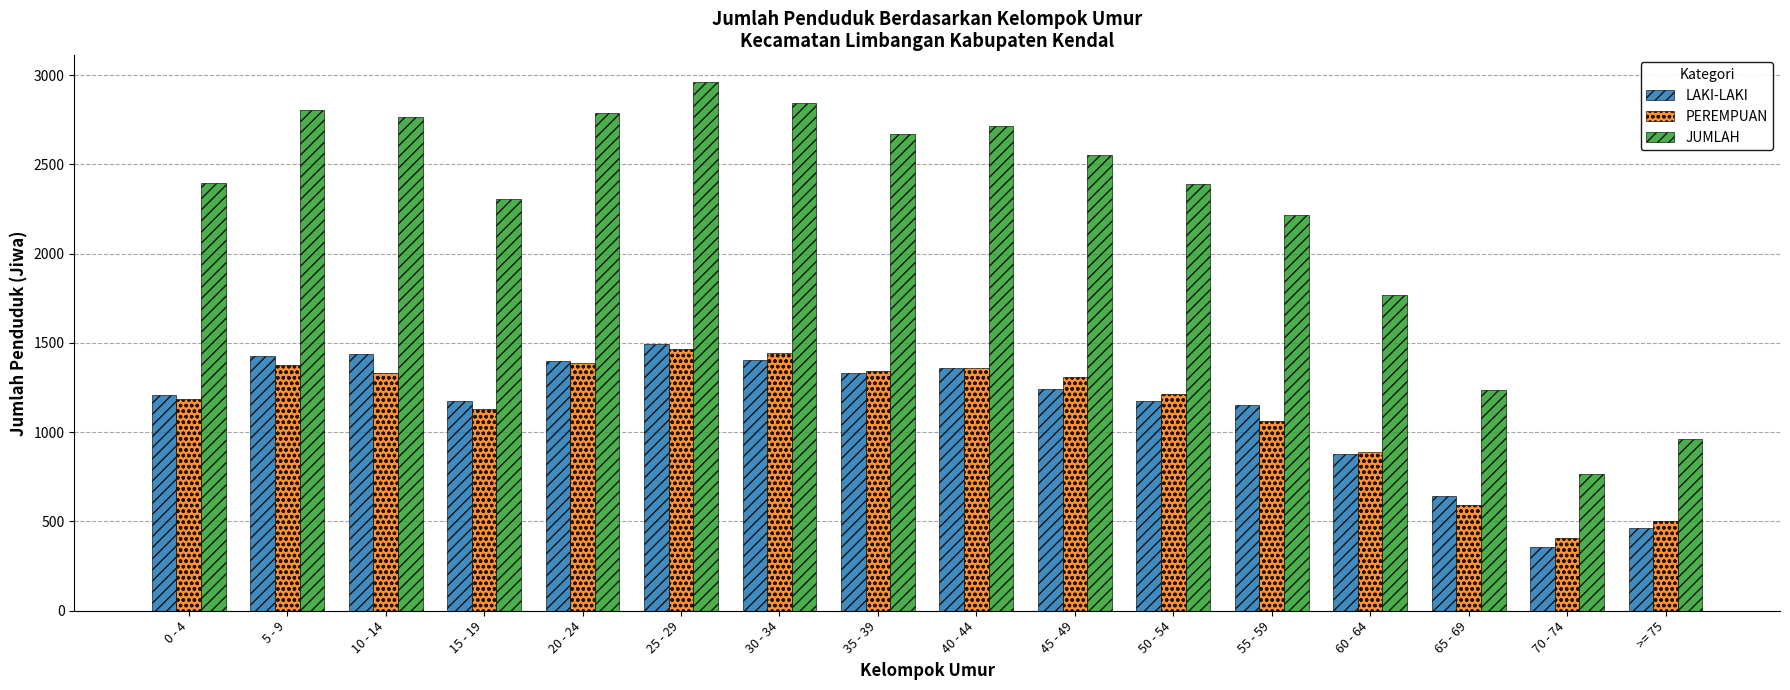

Where is LAKI-LAKI nearest to the value 926?

60 - 64